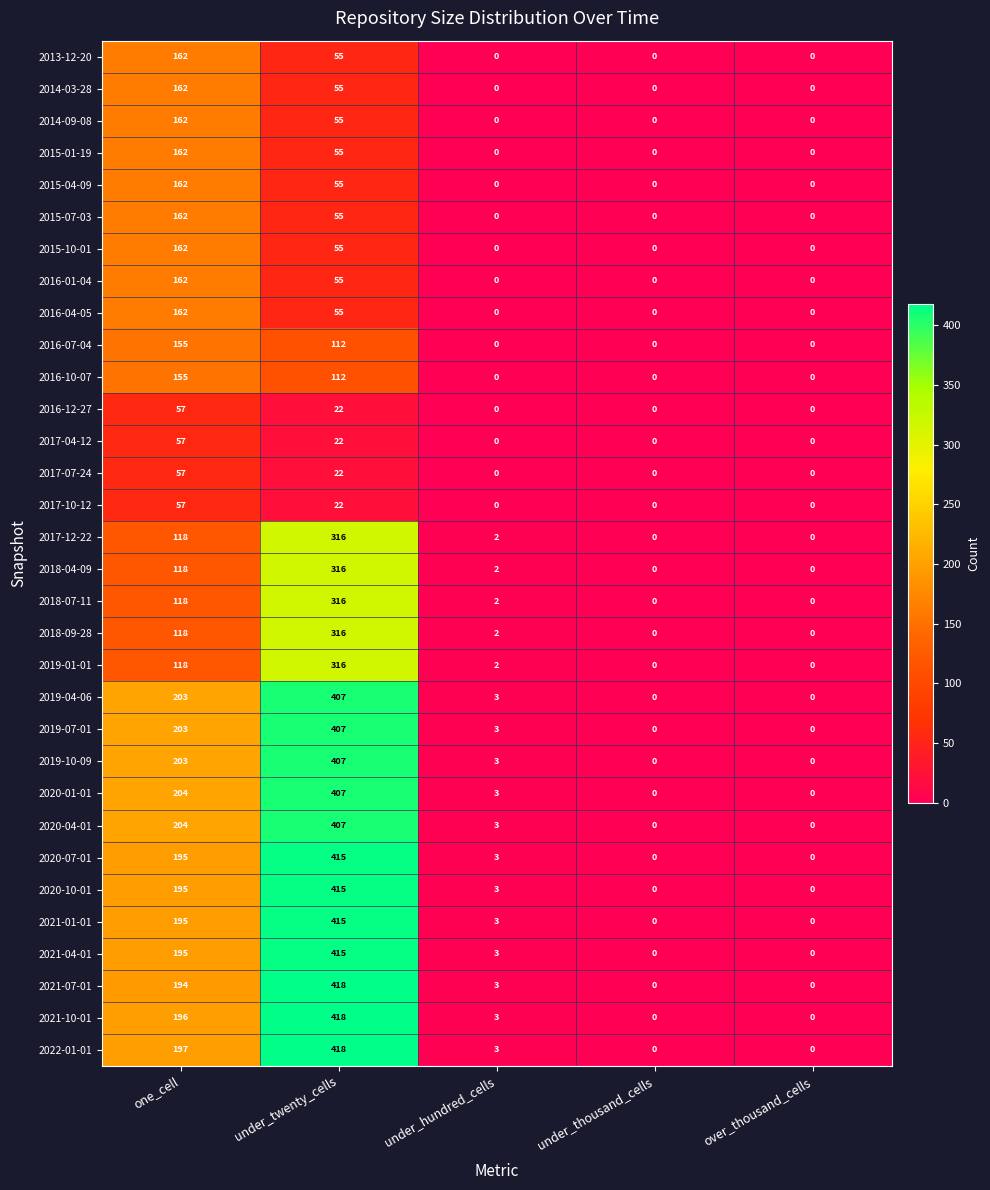

At which label does 2019-04-06 first exceed 3?

one_cell